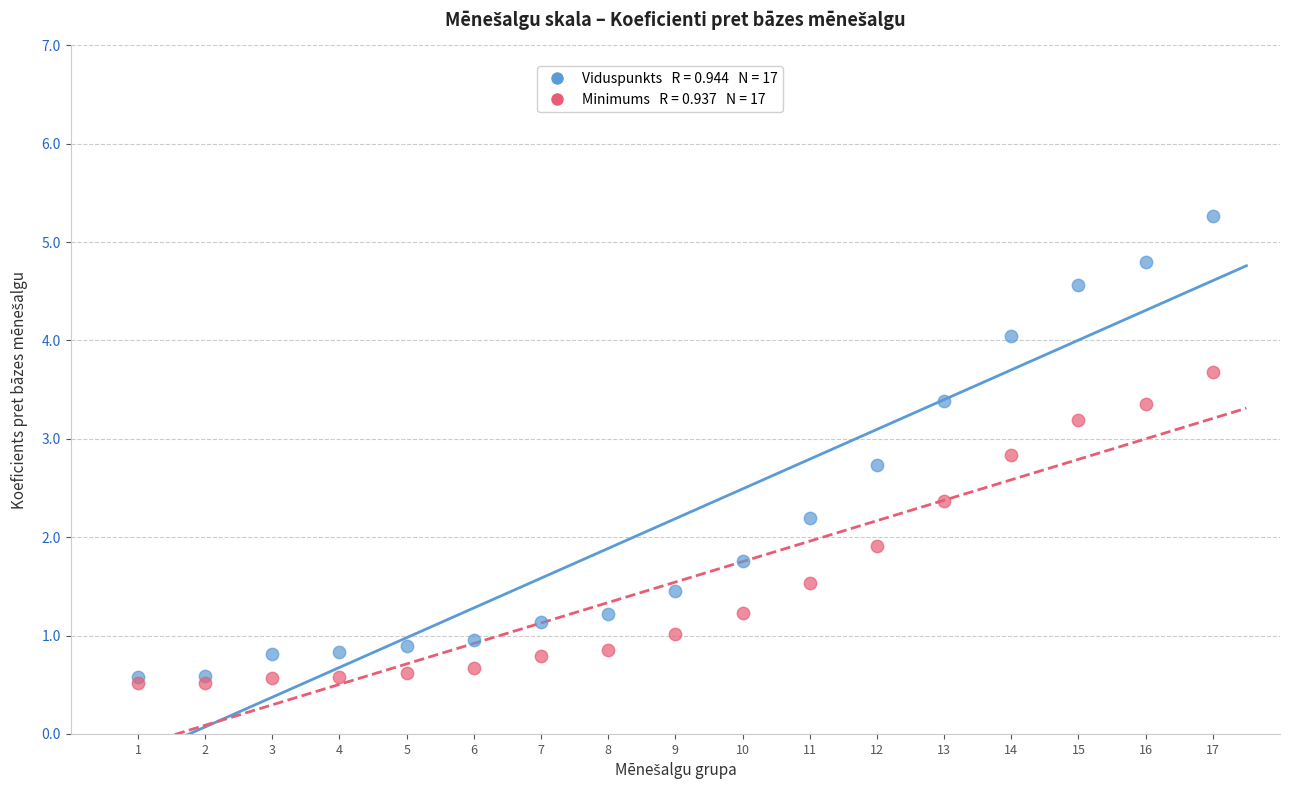

Across all series, what Y value is closest to 2?

1.9